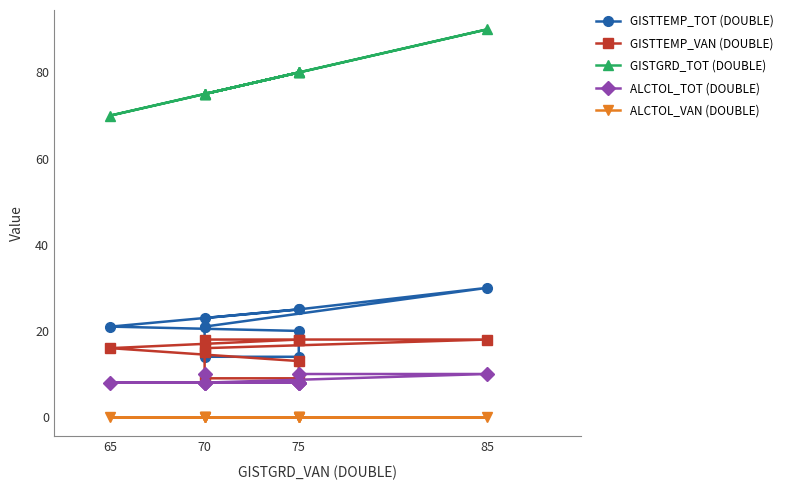

Reading right to left, list all the values displayed in this chart.

GISTTEMP_TOT (DOUBLE): 21	14	14	20	21	25	23	21	30	25
GISTTEMP_VAN (DOUBLE): 15	9	9	13	16	18	18	16	18	18
GISTGRD_TOT (DOUBLE): 75	75	80	80	70	80	75	75	90	80
ALCTOL_TOT (DOUBLE): 10	8	8	8	8	8	8	8	10	10
ALCTOL_VAN (DOUBLE): 0	0	0	0	0	0	0	0	0	0